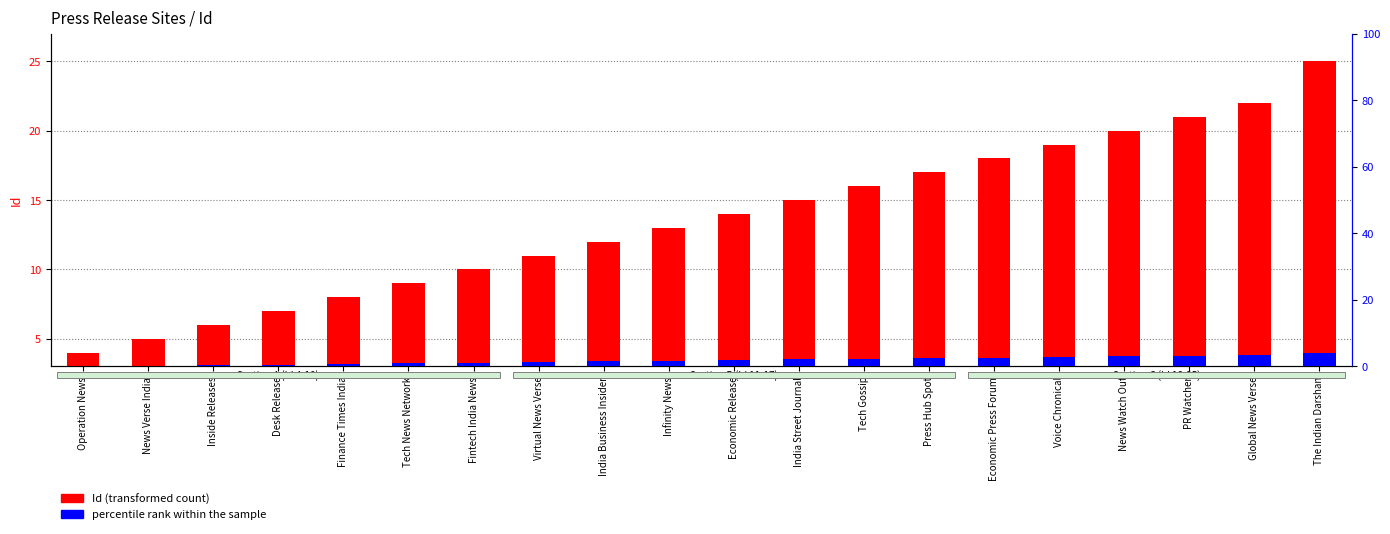

Rank the series by their maximum value, from lowest to highest.

percentile rank within the sample, Id (transformed count)